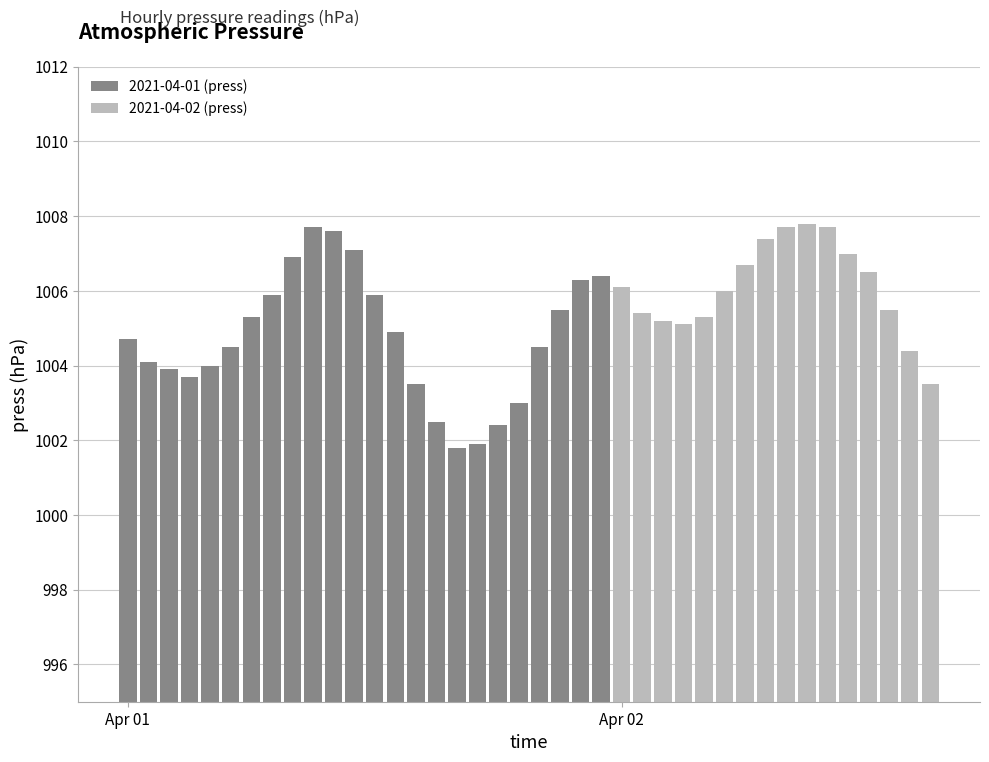

What is the smallest value displayed?

1001.8